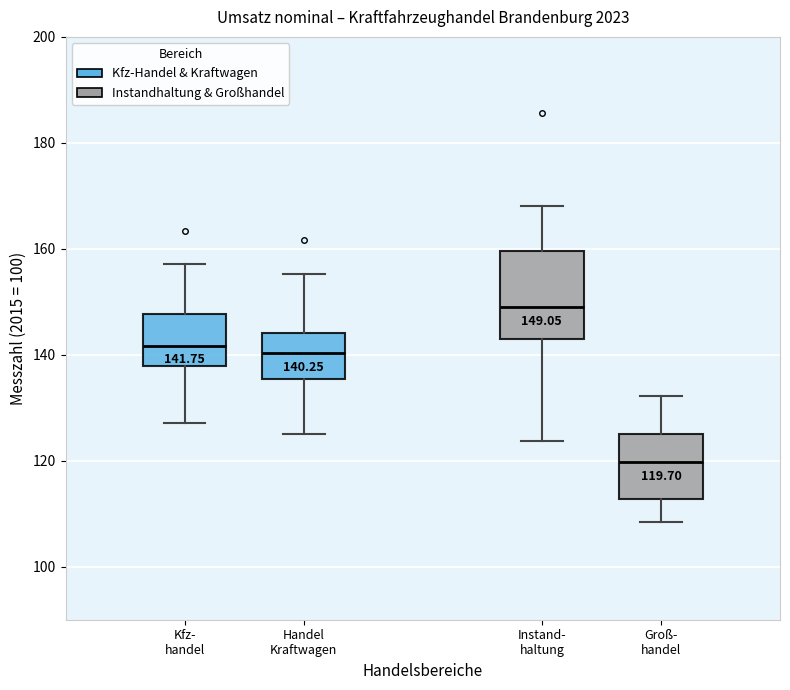

Which box has the highest median line?

Instand- haltung